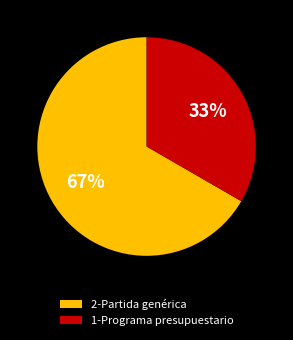

Which category has the biggest portion of the pie?

2-Partida genérica